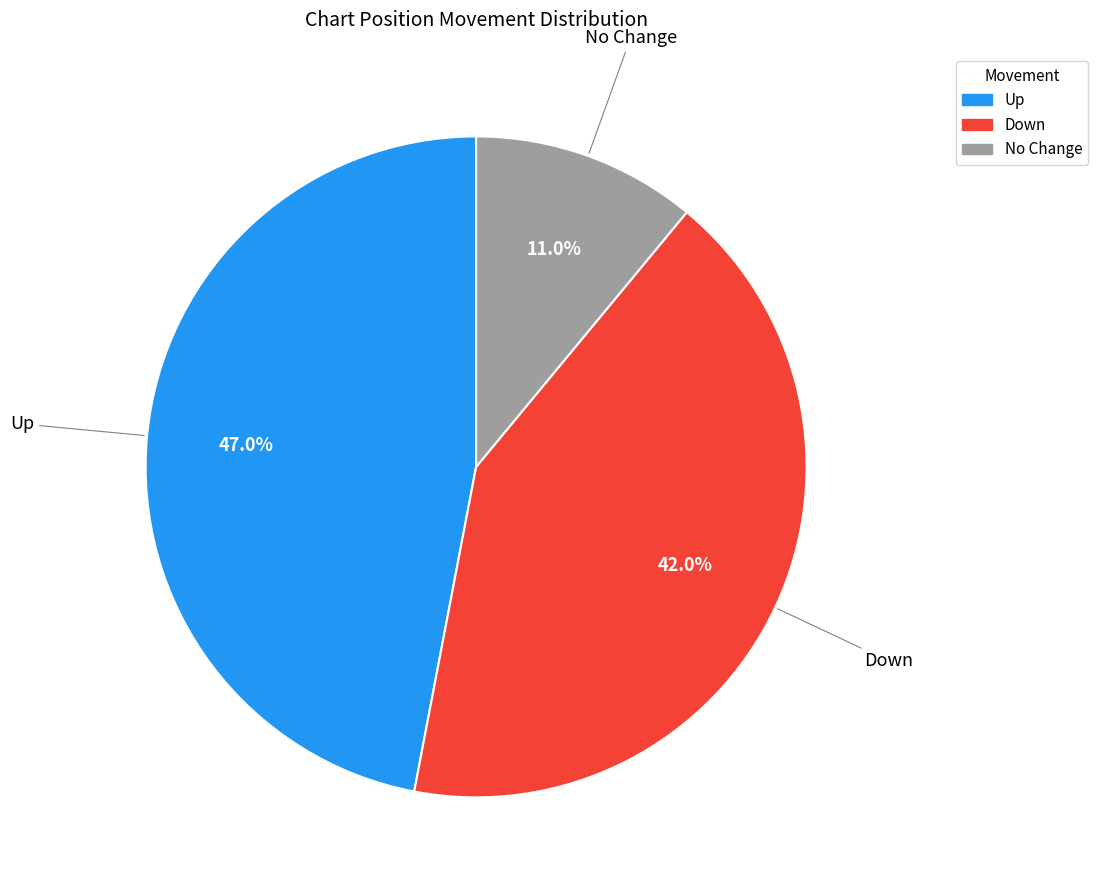

To the nearest percent, what is the difference between the largest and smallest slice percentages?

36%